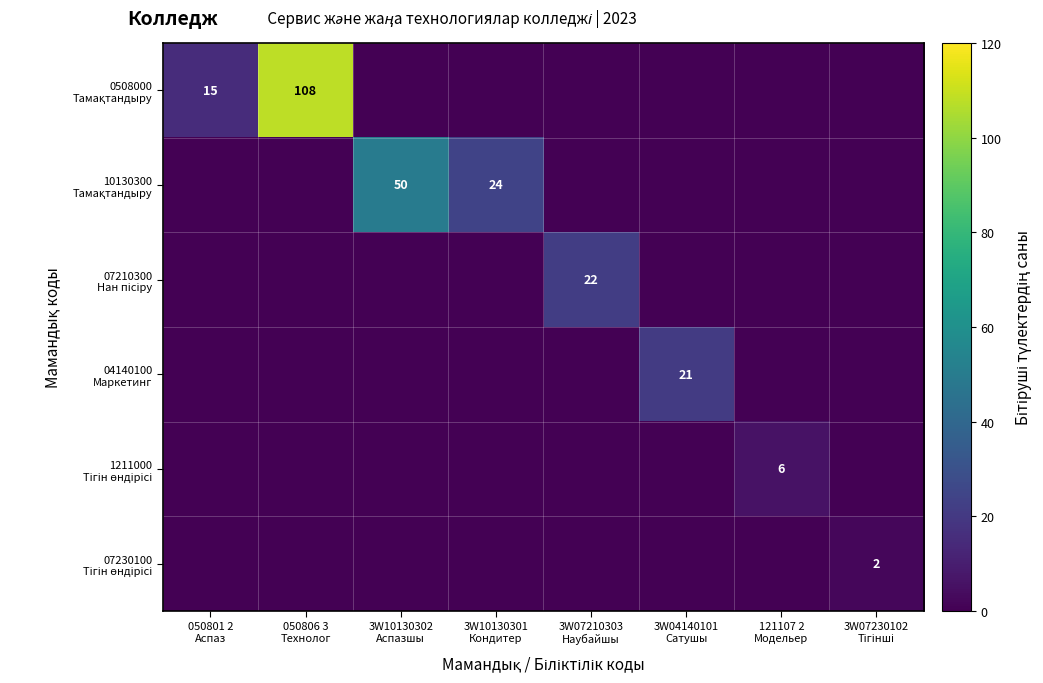

What is the difference between the 04140100 Маркетинг values at 3W07210303 Наубайшы and 3W04140101 Сатушы?

21